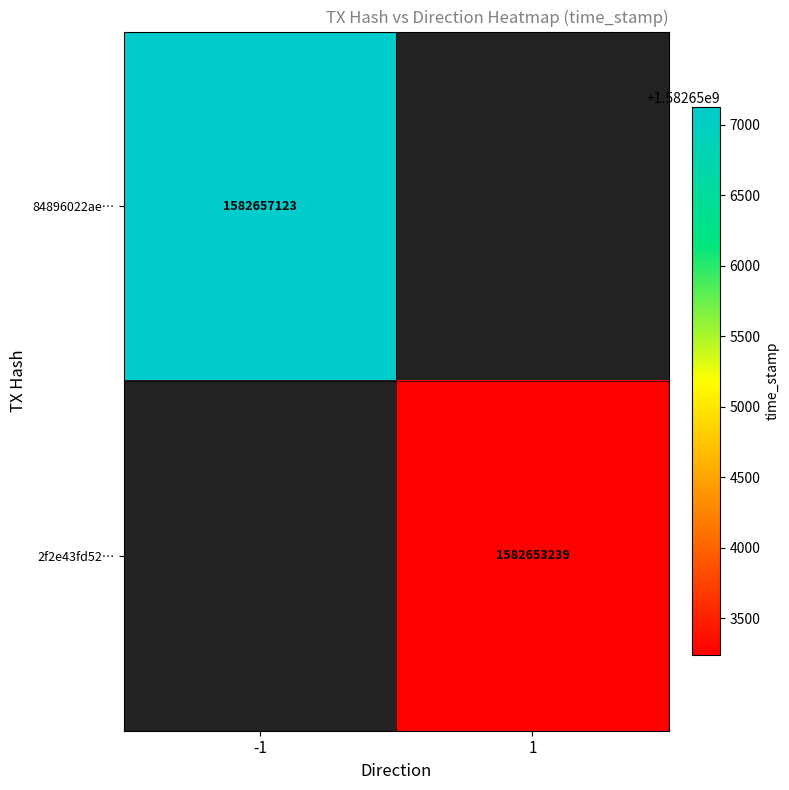

The value of 84896022ae… at -1 is 330515878. True or false?

False